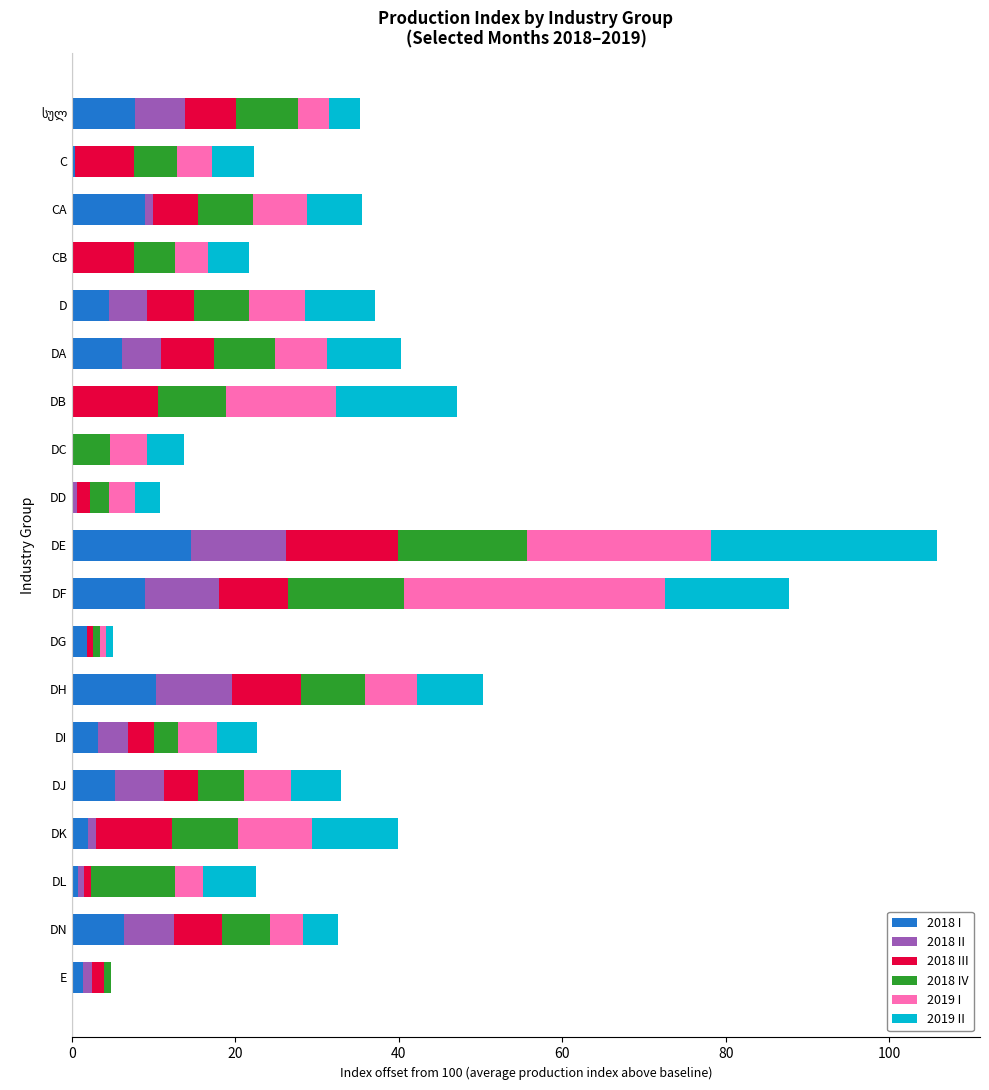

What is the highest value of the 2018 I series?

14.5